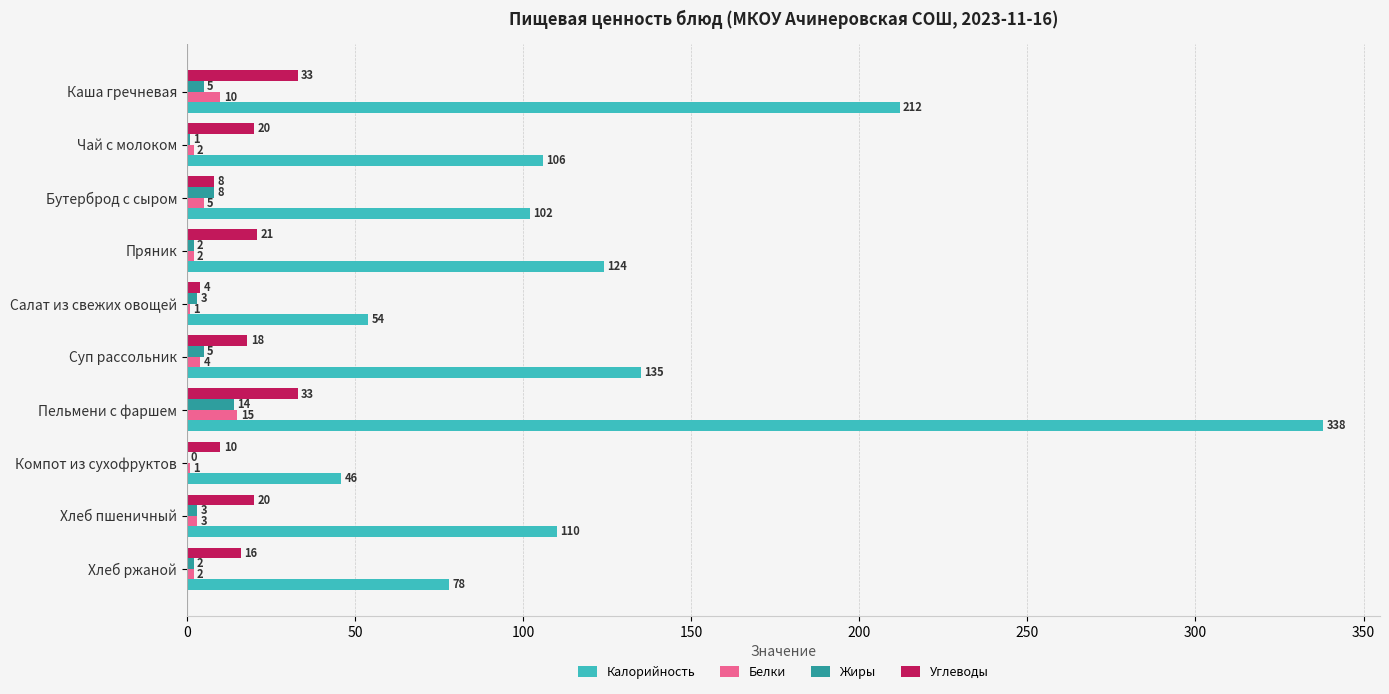

What is the total value across all series at Компот из сухофруктов?

57